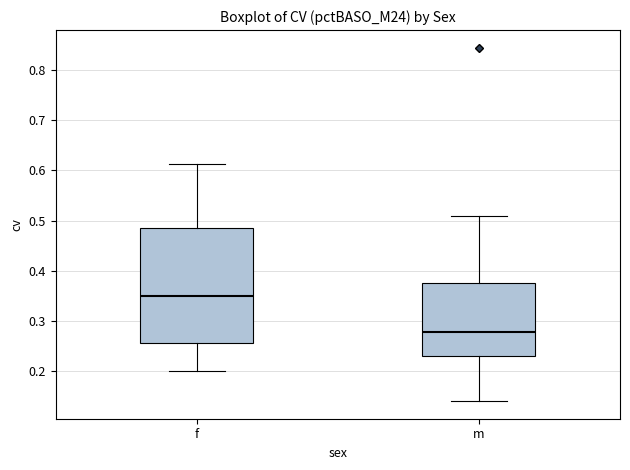

Reading left to right, read every box against the y-axis: the position of its median line, the range the box covers, and the ends of its whiskers. The values are not printed on the chart, so give them approximately, as read against the axis.

f: median 0.35, box 0.26 to 0.48, whiskers 0.20 to 0.61
m: median 0.28, box 0.23 to 0.38, whiskers 0.14 to 0.51